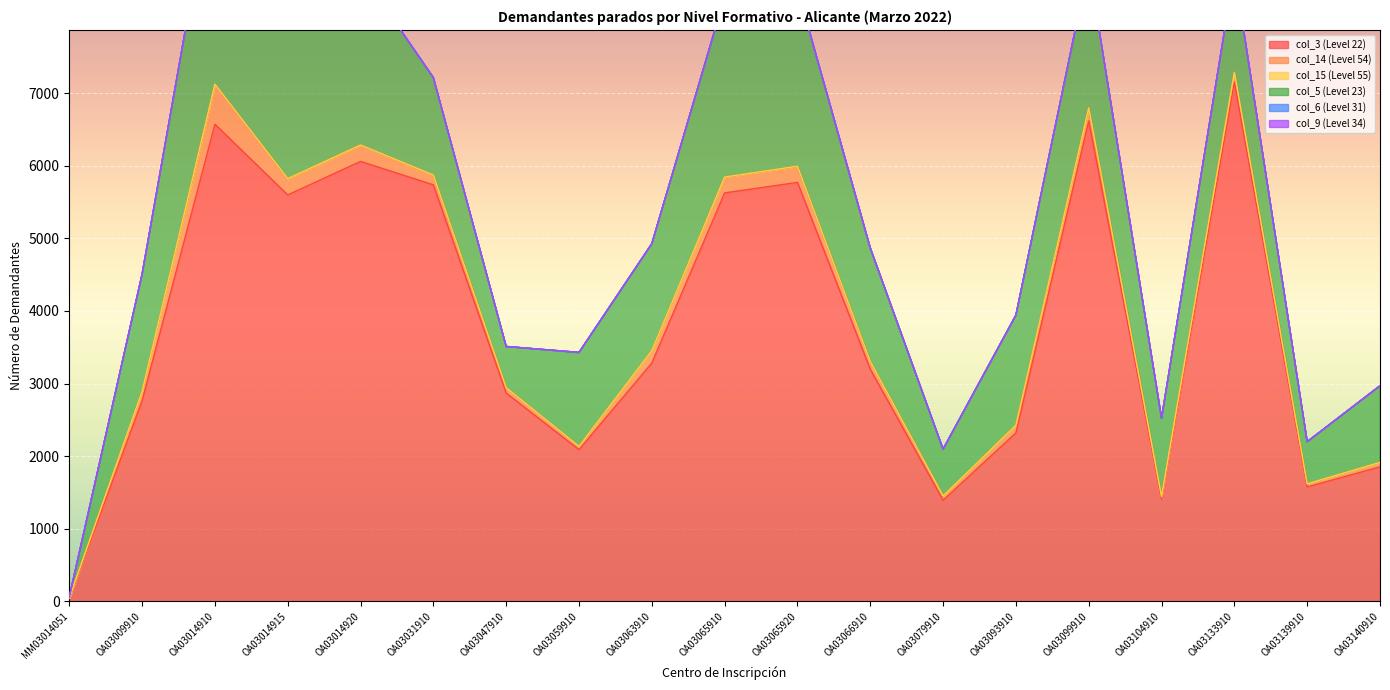

What position from the right is OA03139910?

2